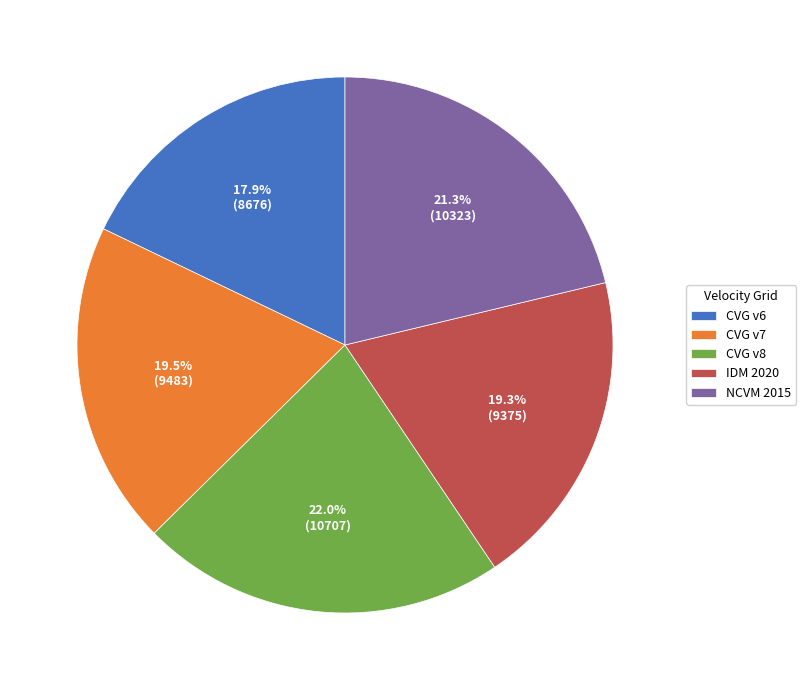

How many segments does this pie chart have?

5